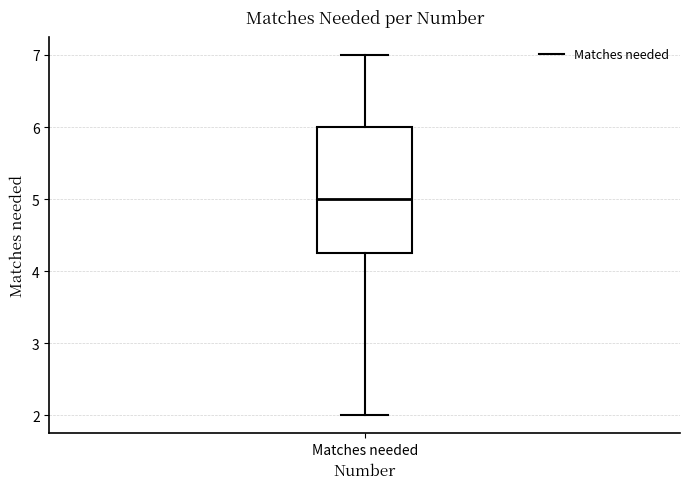

Where does the median line of the box for Matches needed sit on the y-axis? The values are not printed on the chart, so give them approximately, as read against the axis.

5.0